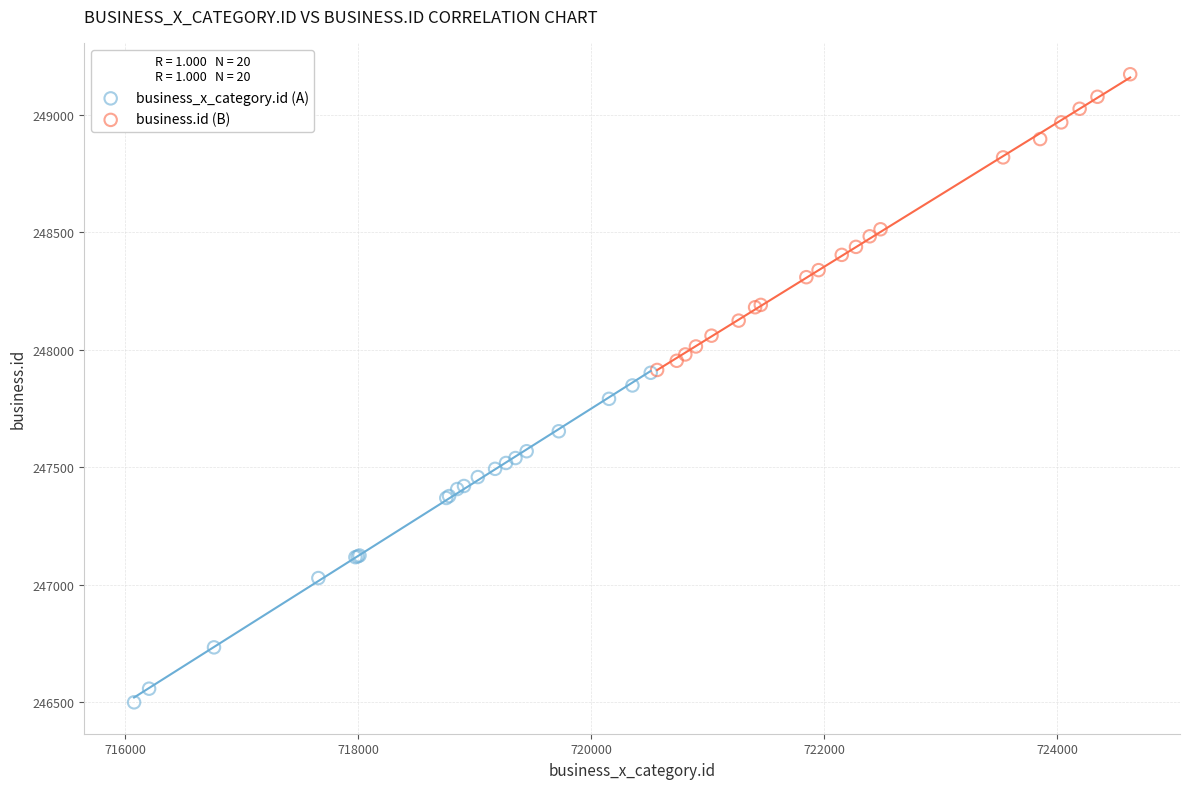

Which series reaches the maximum Y coordinate?

business.id (B)